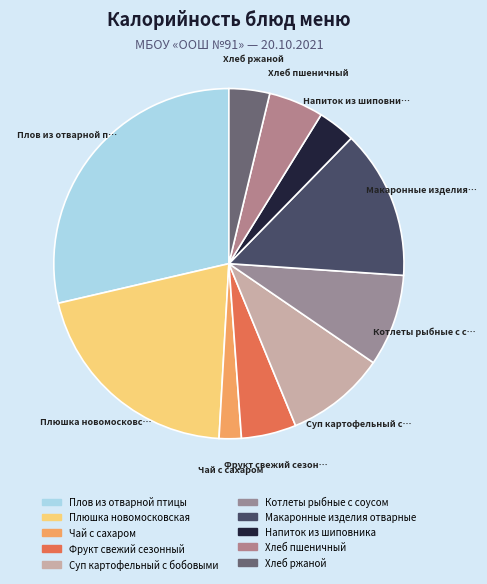

Count the number of slices in the pie.

10